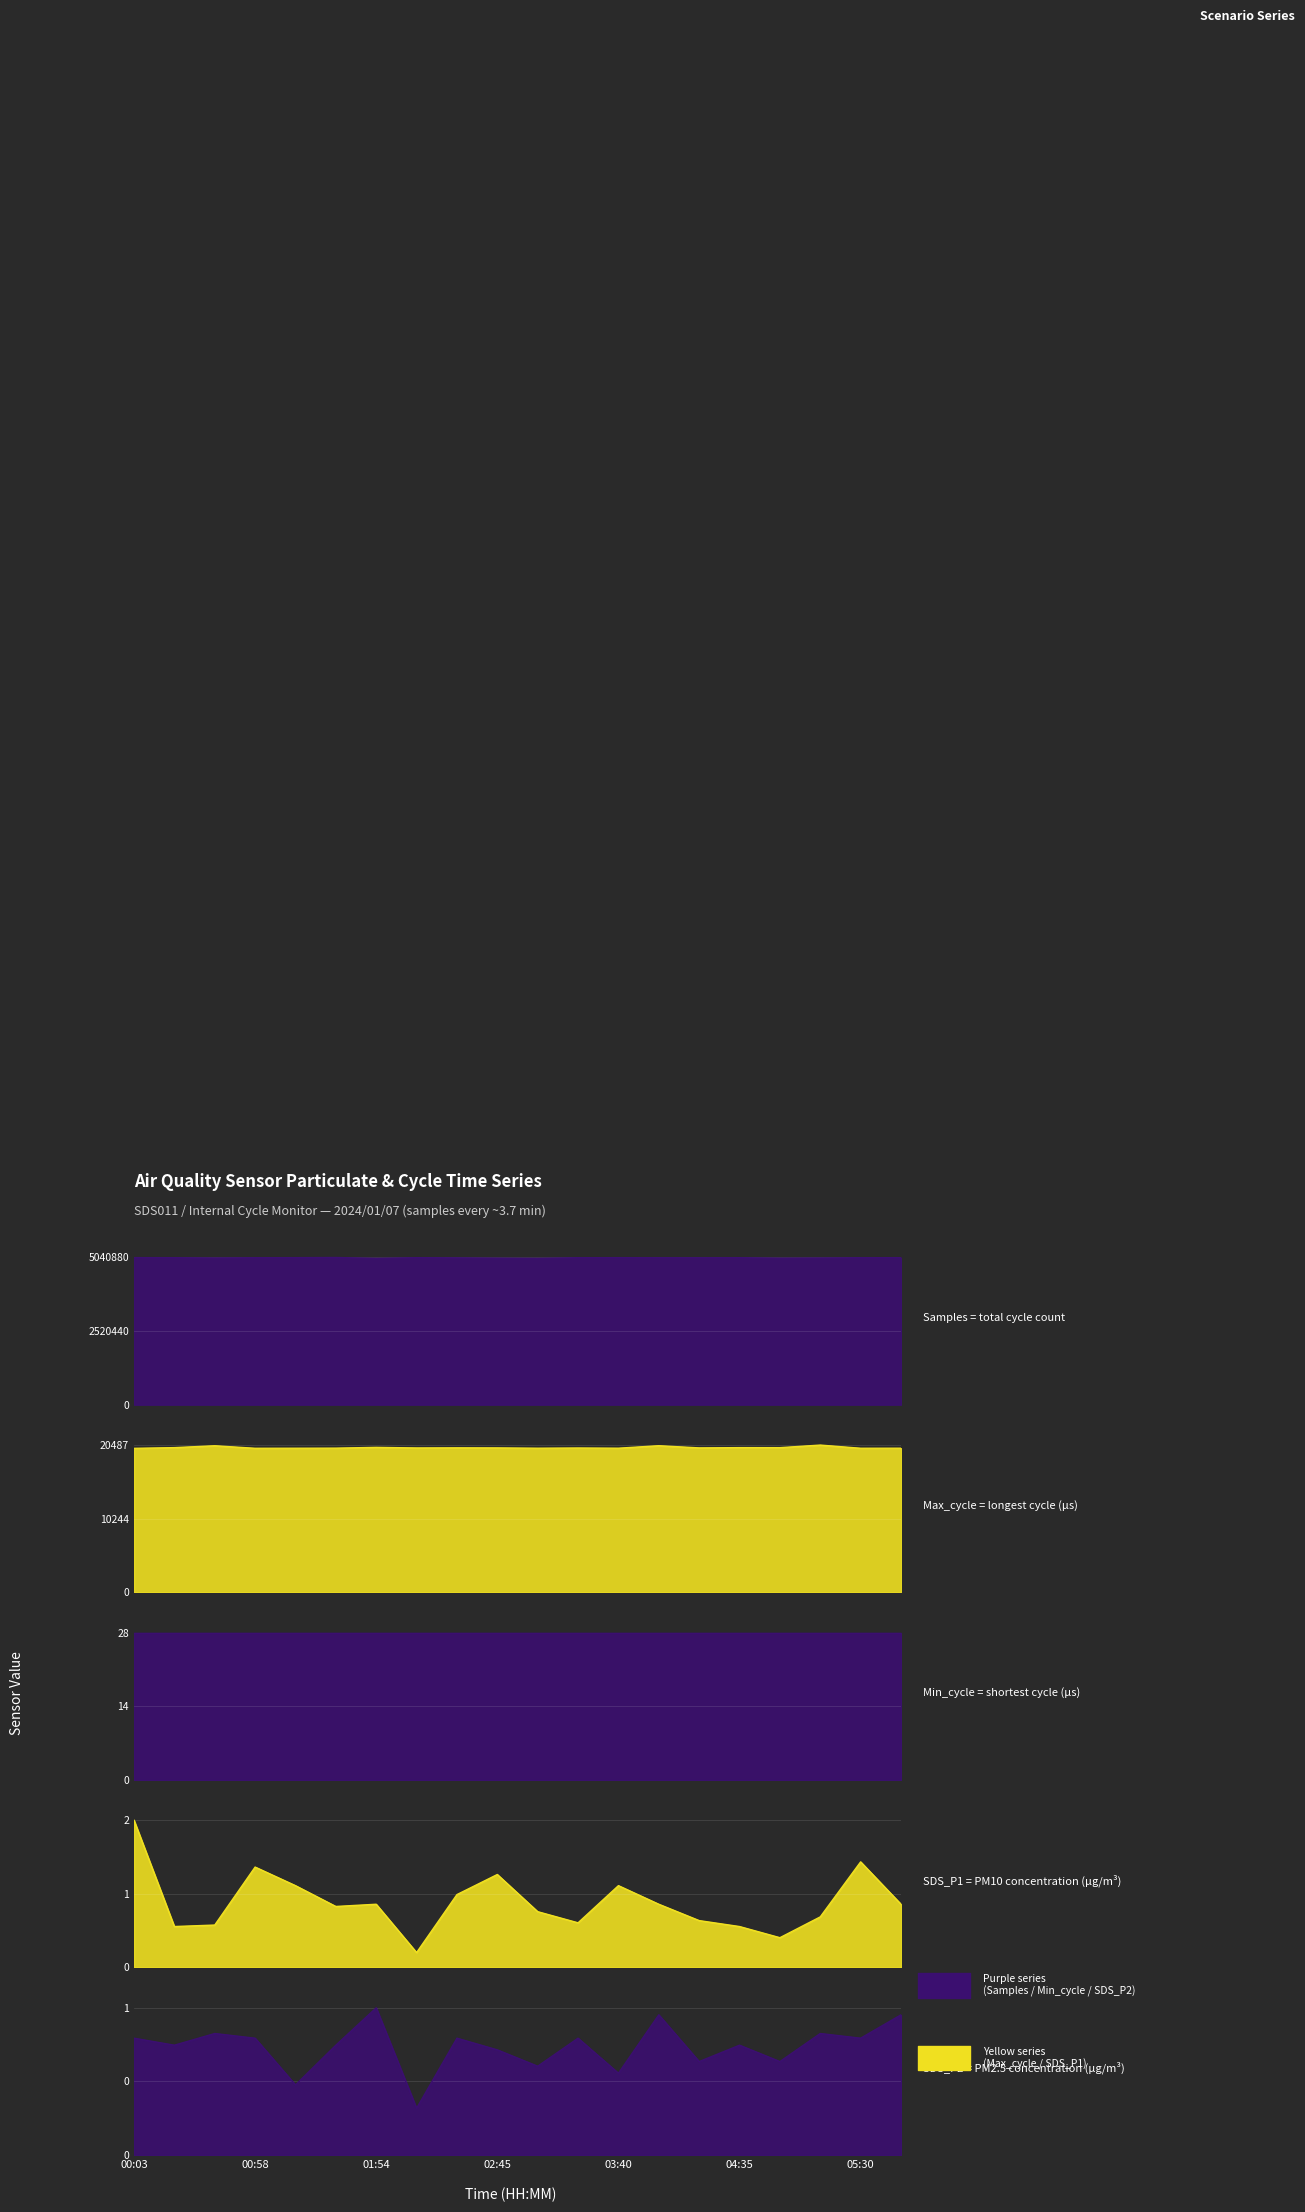

How many interior local valleys does the Max_cycle series have?

7